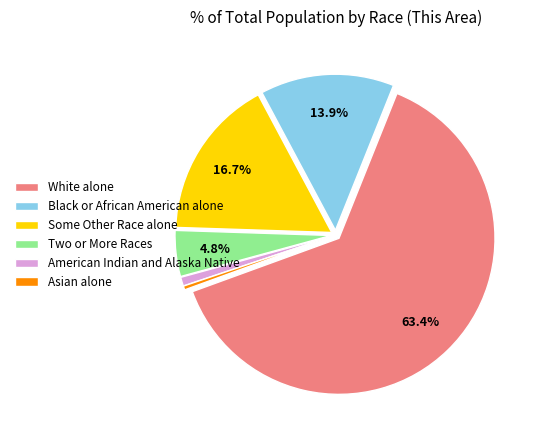

What percentage is the Some Other Race alone slice, to the nearest percent?

17%